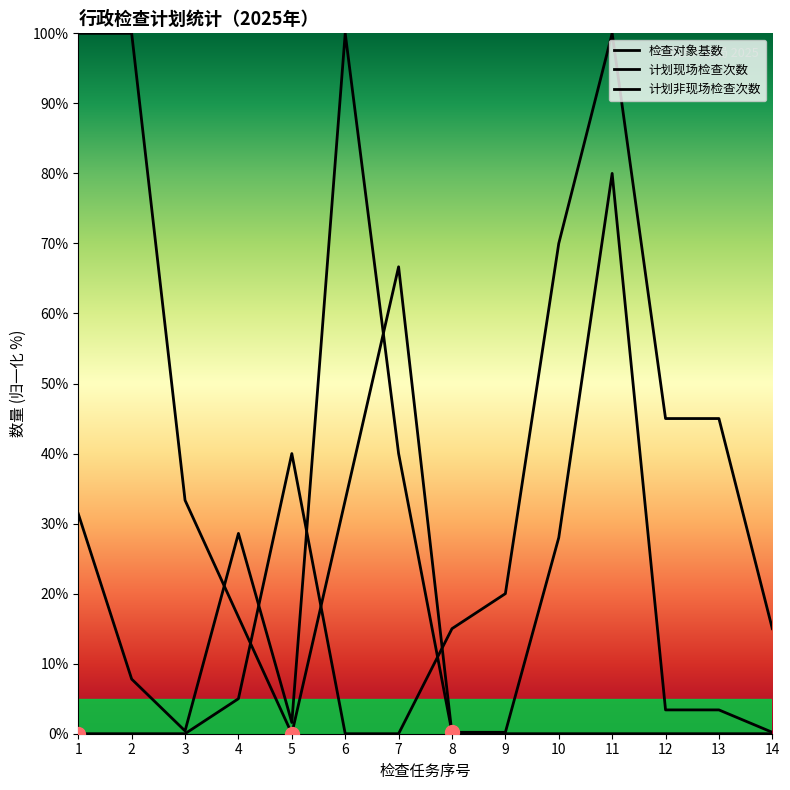

What is the difference between the maximum and minimum values in the 检查对象基数 series?

99.8